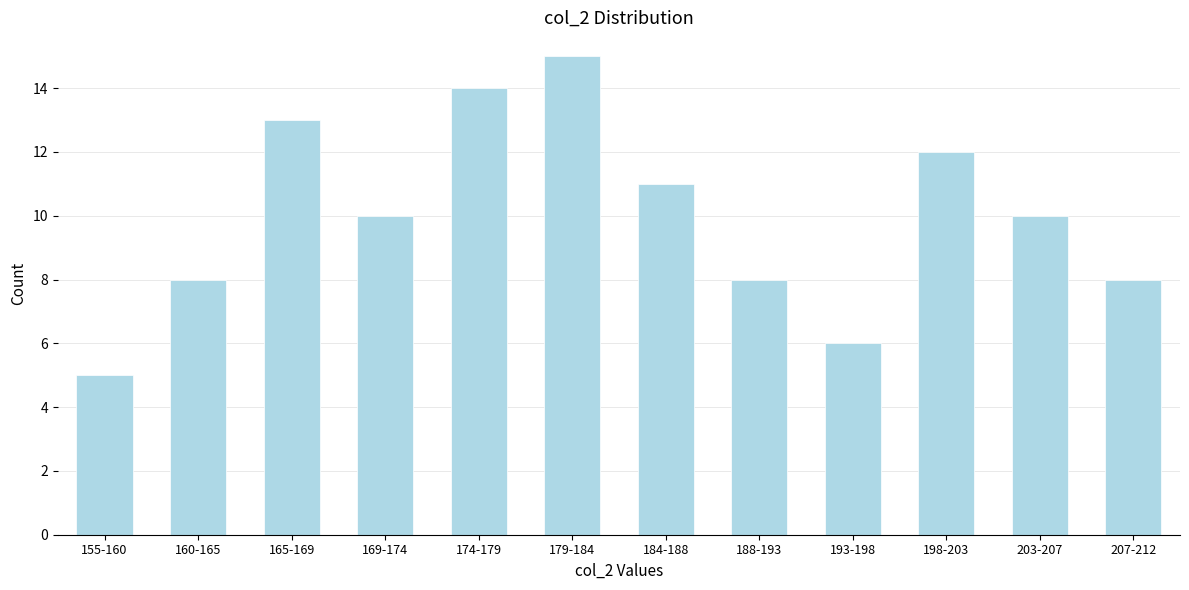

Reading left to right, list all the values displayed in this chart.

155-160=5	160-165=8	165-169=13	169-174=10	174-179=14	179-184=15	184-188=11	188-193=8	193-198=6	198-203=12	203-207=10	207-212=8